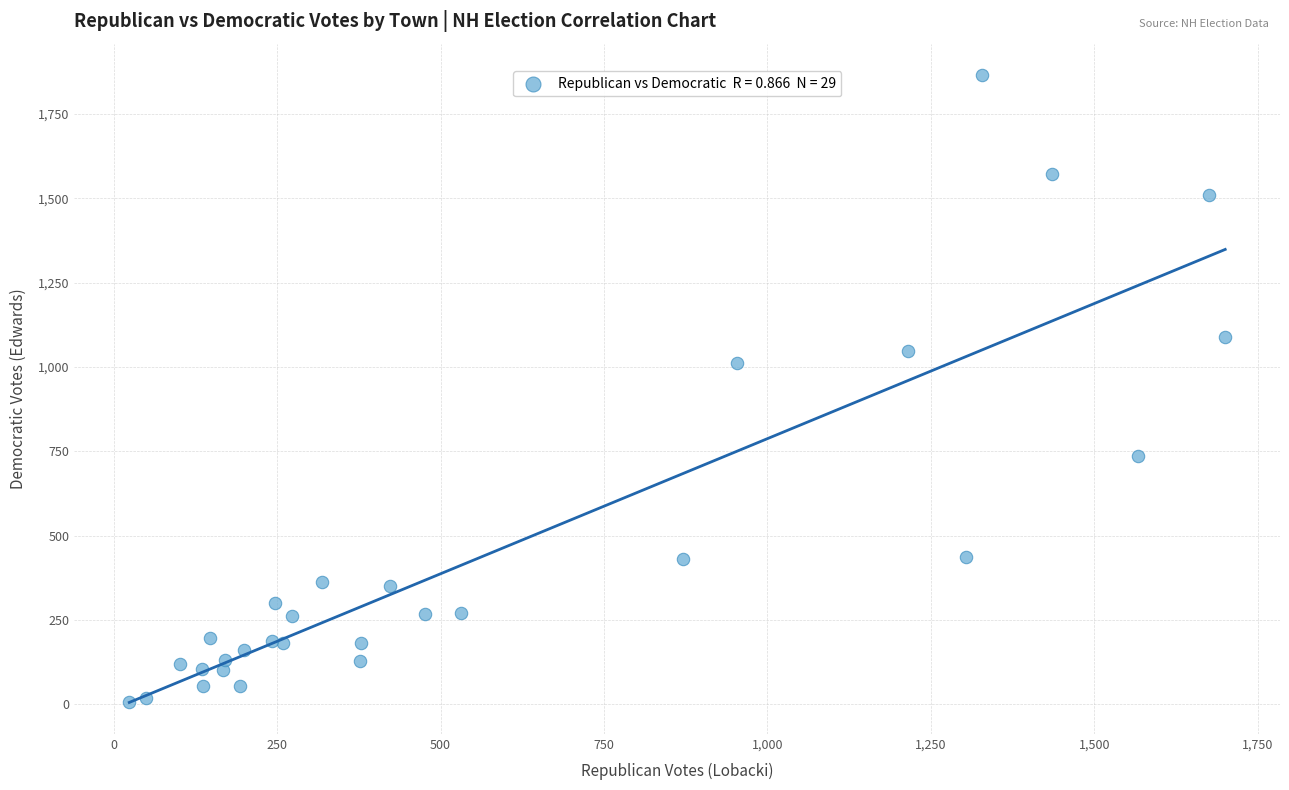

What Y value in the scatter plot is closest to 936?

1011